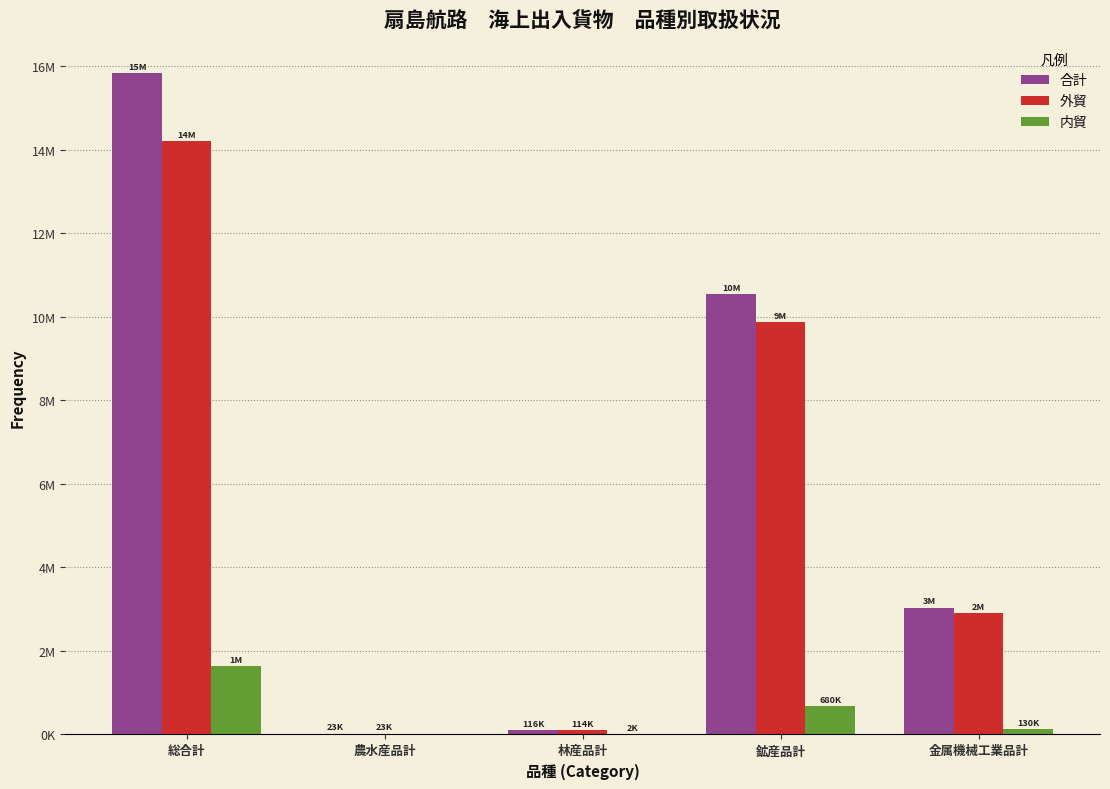

Does the chart contain stacked bars?

No